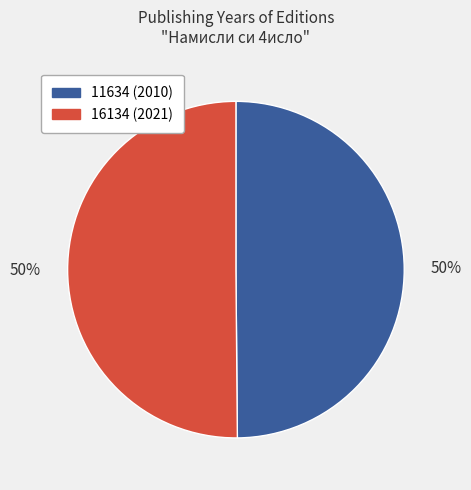

To the nearest percent, what is the average slice percentage?

50%